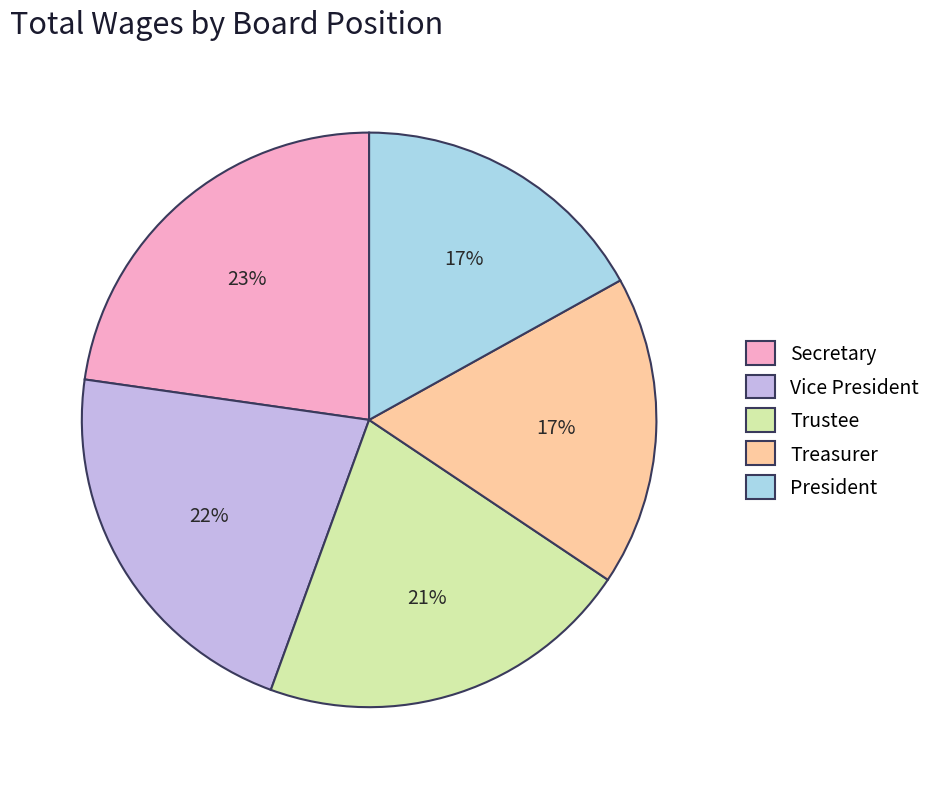

What is the largest slice in the pie chart?

Secretary